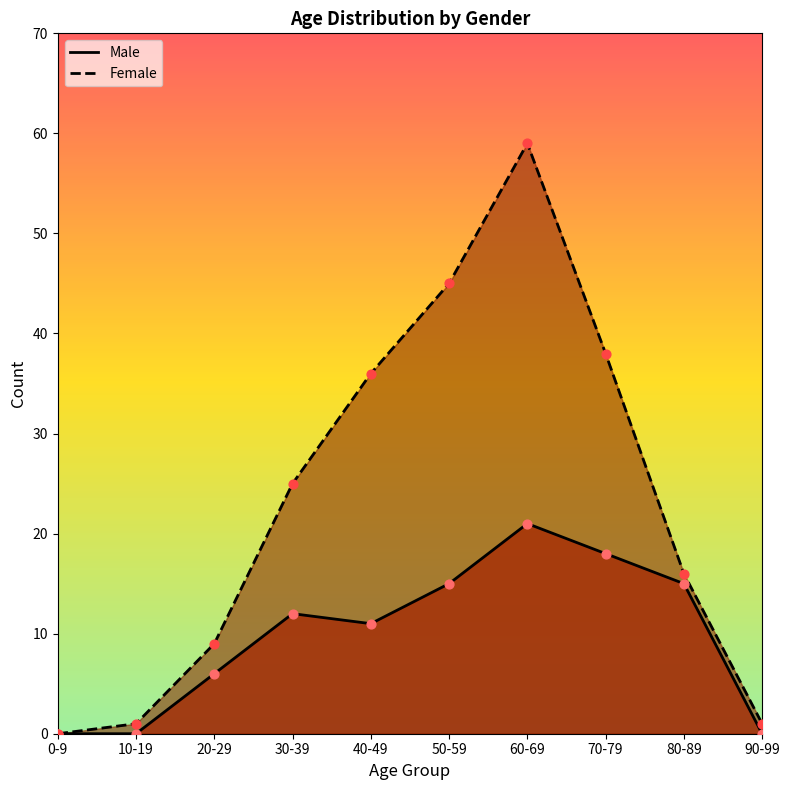

Which series reaches the minimum Y coordinate?

Male